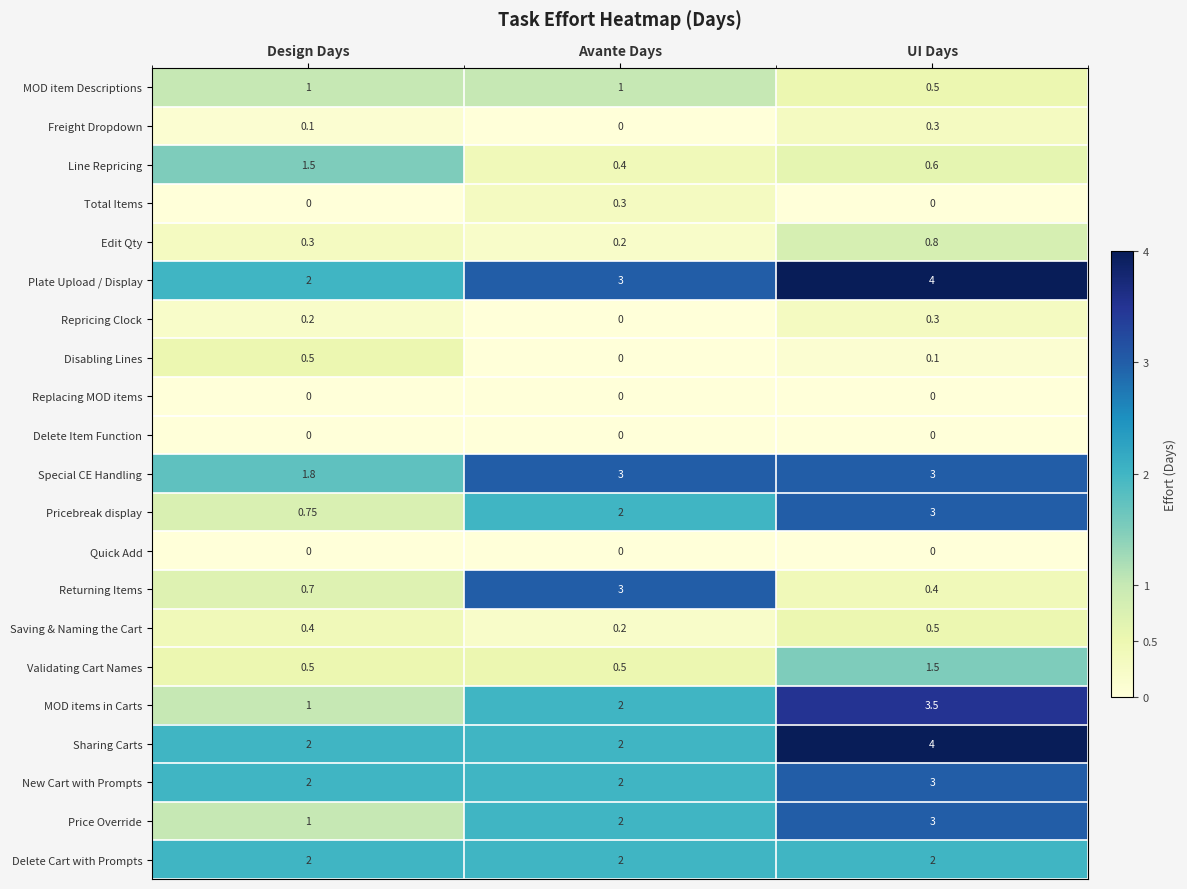

Which category has the lowest value in the Plate Upload / Display series?

Design Days